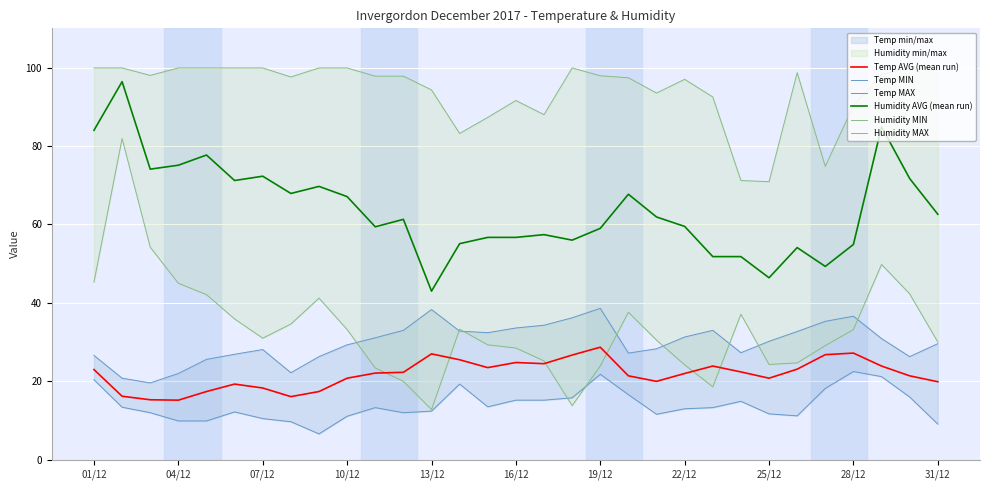

What is the difference between the maximum and minimum values in the Humidity MAX series?

29.0